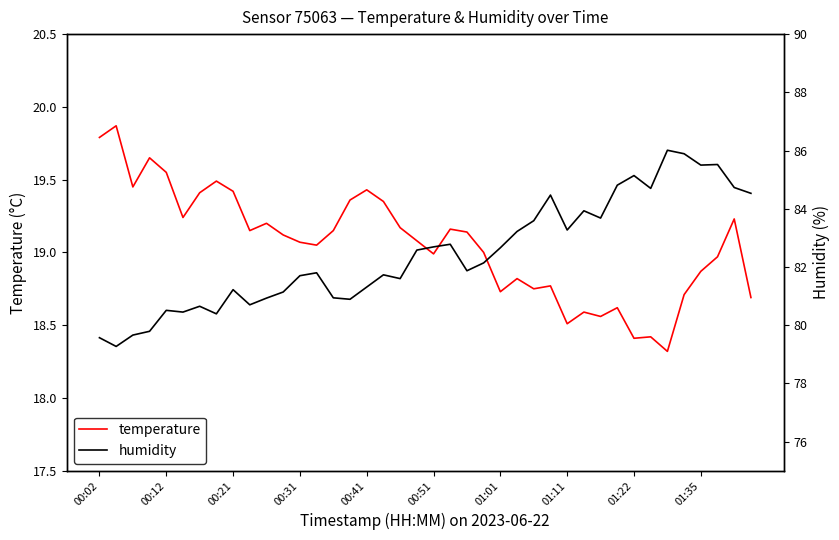

True or false: humidity and temperature intersect in this chart.

False